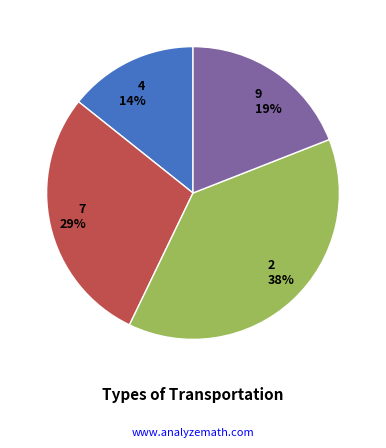

Which has a higher value, 4 or 9?

9